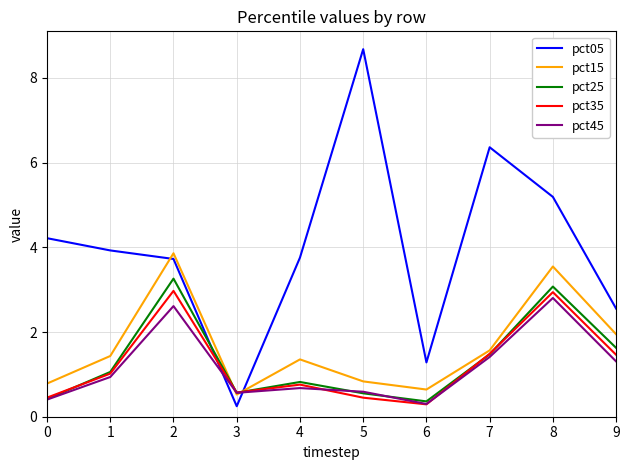

True or false: pct15 has a value of 3.5 at 9.

False